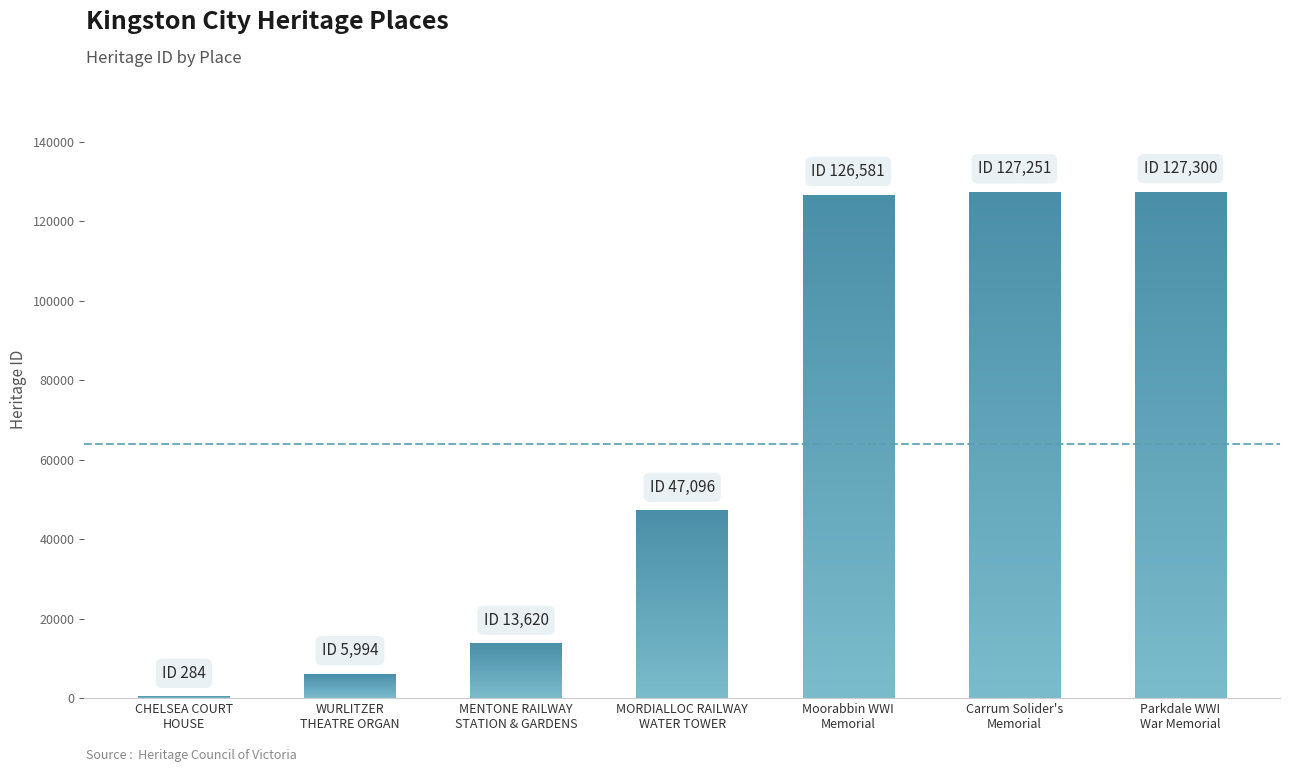

True or false: the data shows 126581 at Moorabbin WWI
Memorial.

True